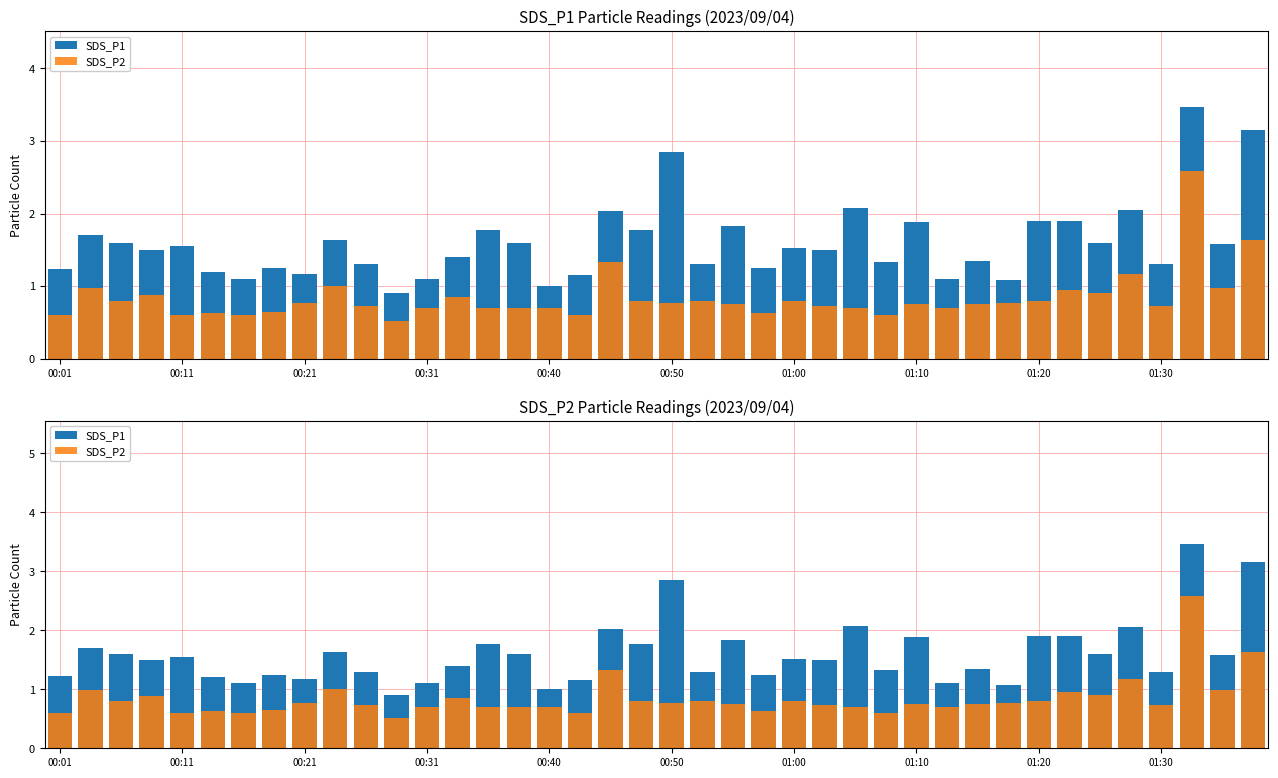

List the series in order of their peak value, highest first.

SDS_P1, SDS_P2